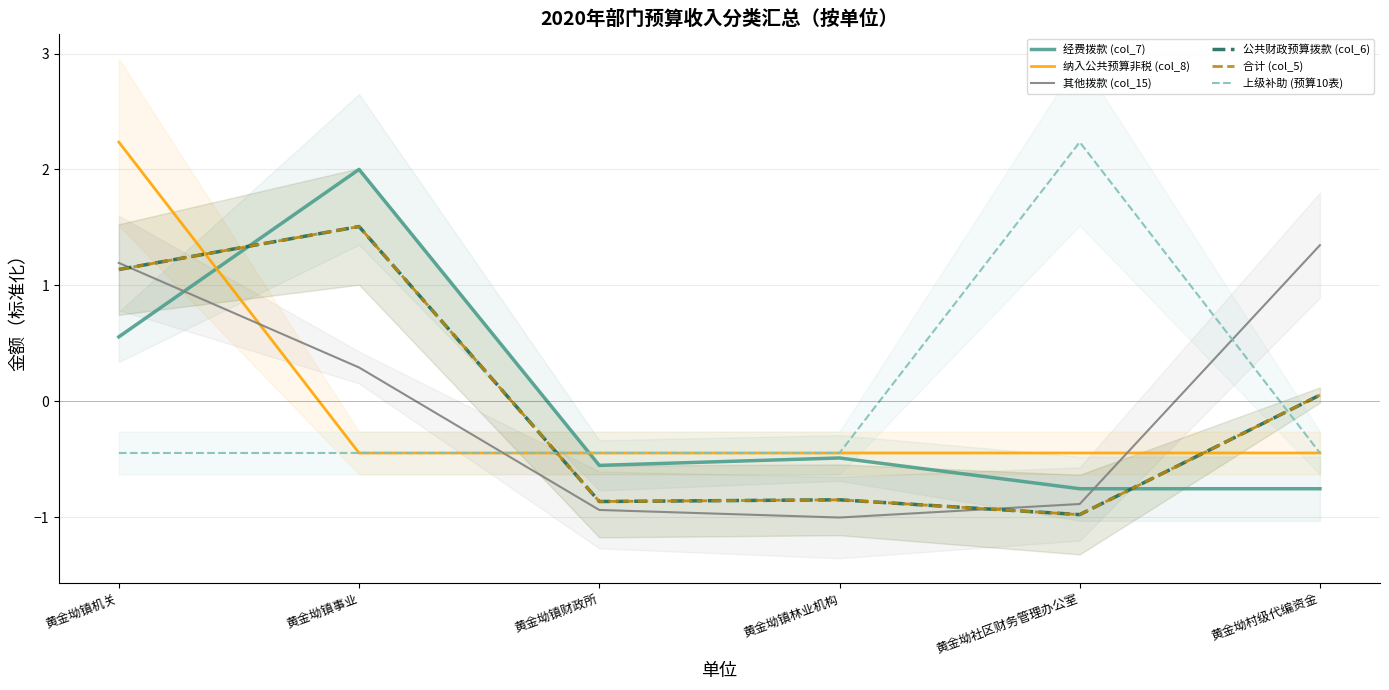

In 公共财政预算拨款 (col_6), how many points are higher than both neighbors (excluding endpoints)?

2